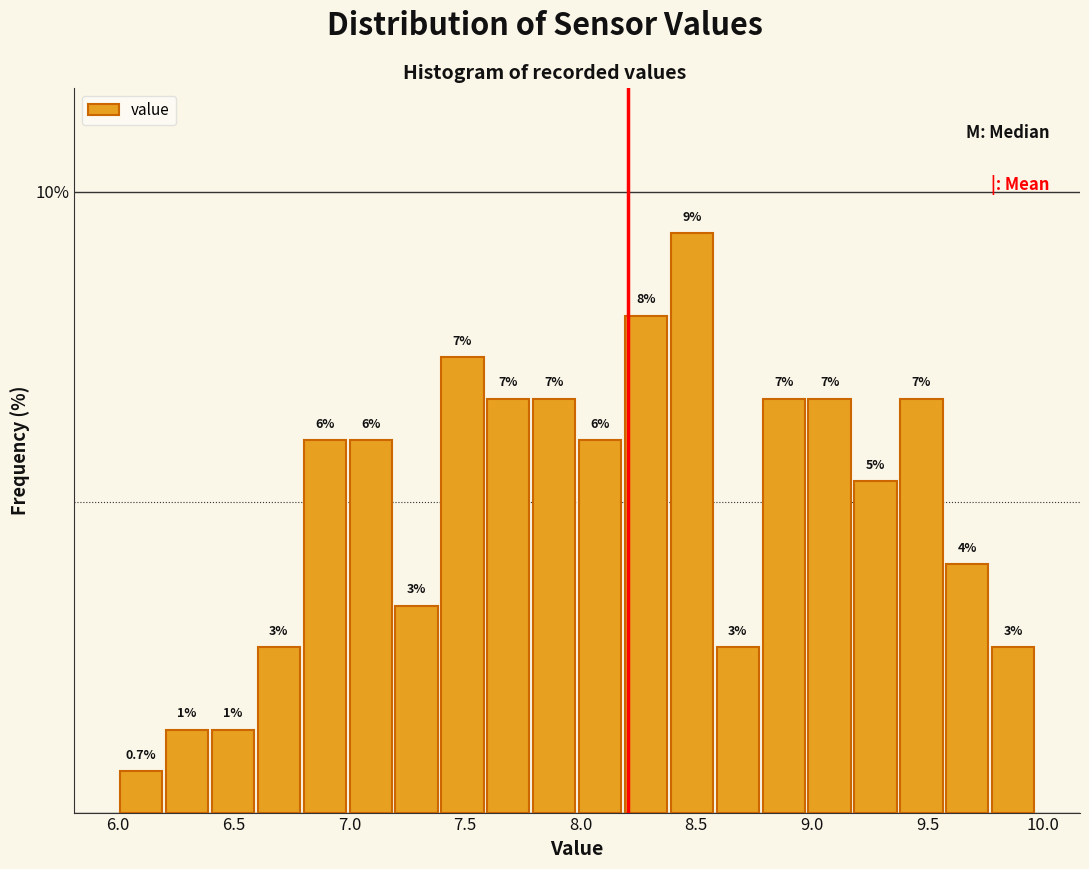

Read against the x-axis, roughly where is the centre of the tallest bar?

8.50